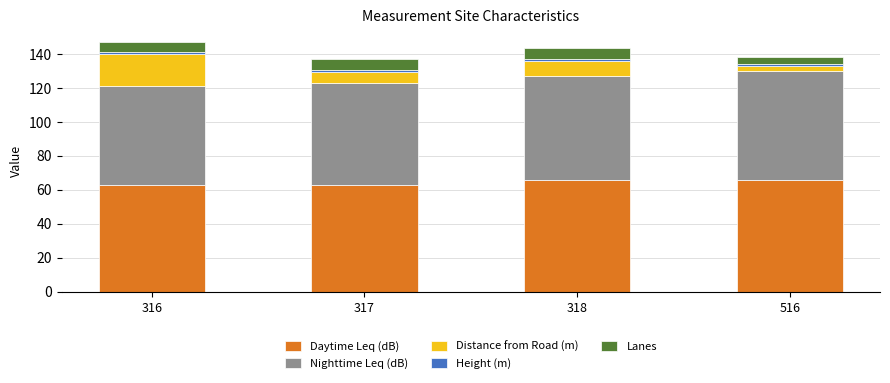

What is the sum of all Daytime Leq (dB) values?

258.0